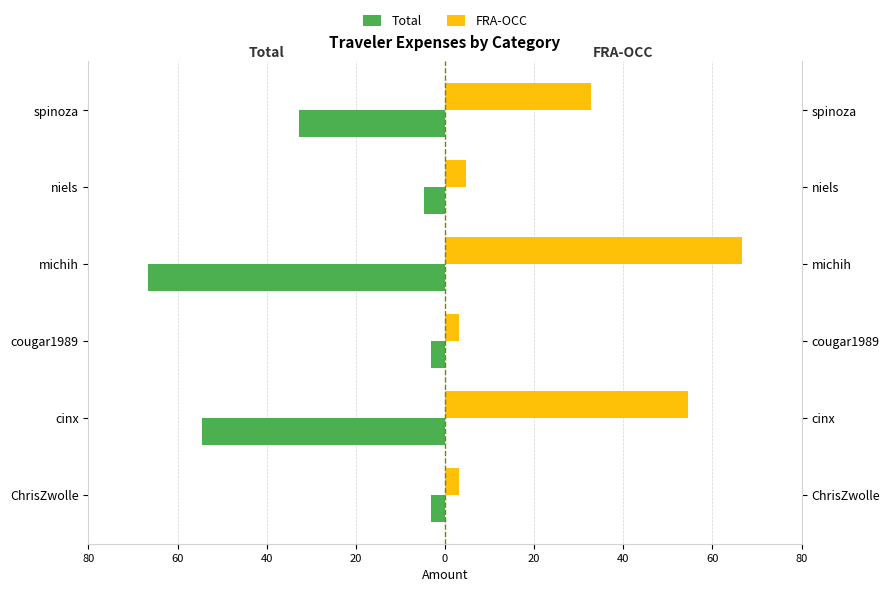

Is it true that FRA-OCC equals 66.5 at michih?

True